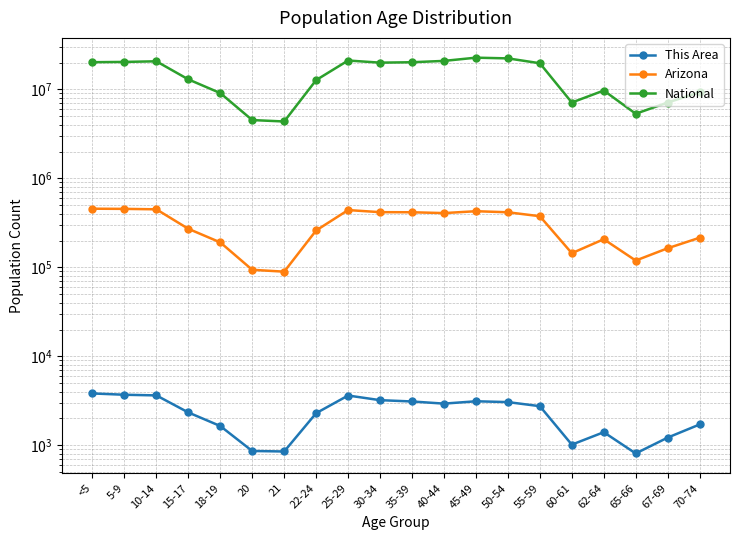

At how many categories does at least one series exceed 7052633?

17